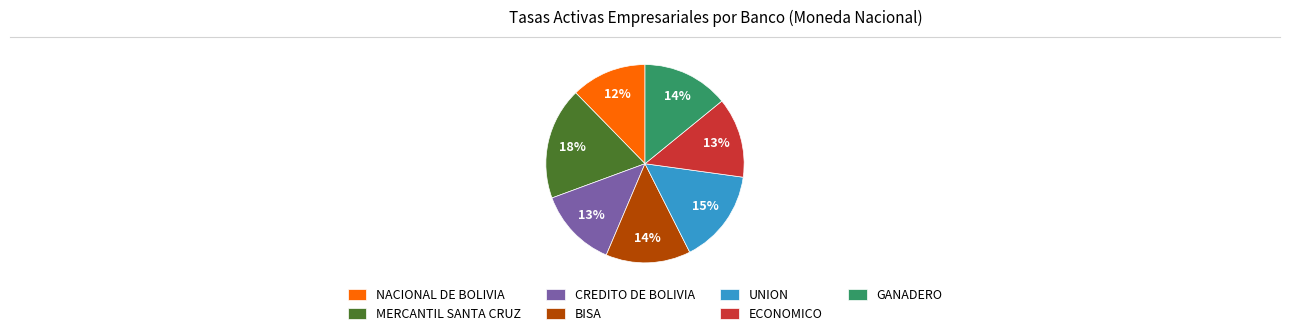

Approximately how many times larger is the value at NACIONAL DE BOLIVIA compared to ECONOMICO?

0.9